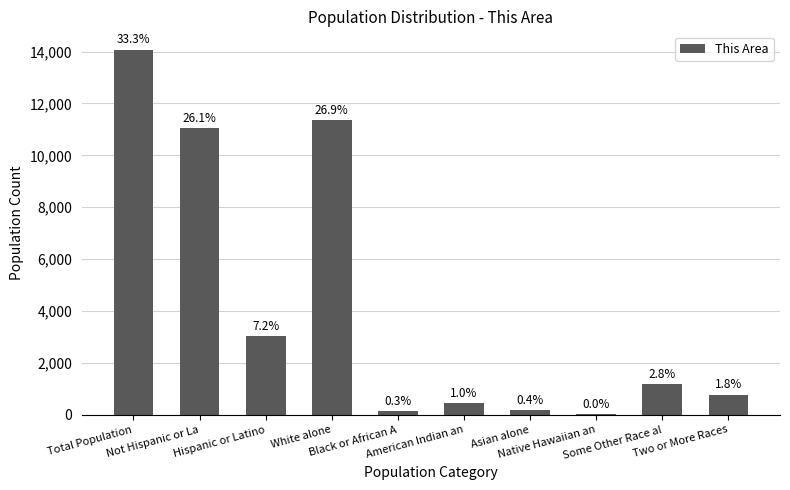

What is the difference between the values at Total Population and Hispanic or Latino?

11039